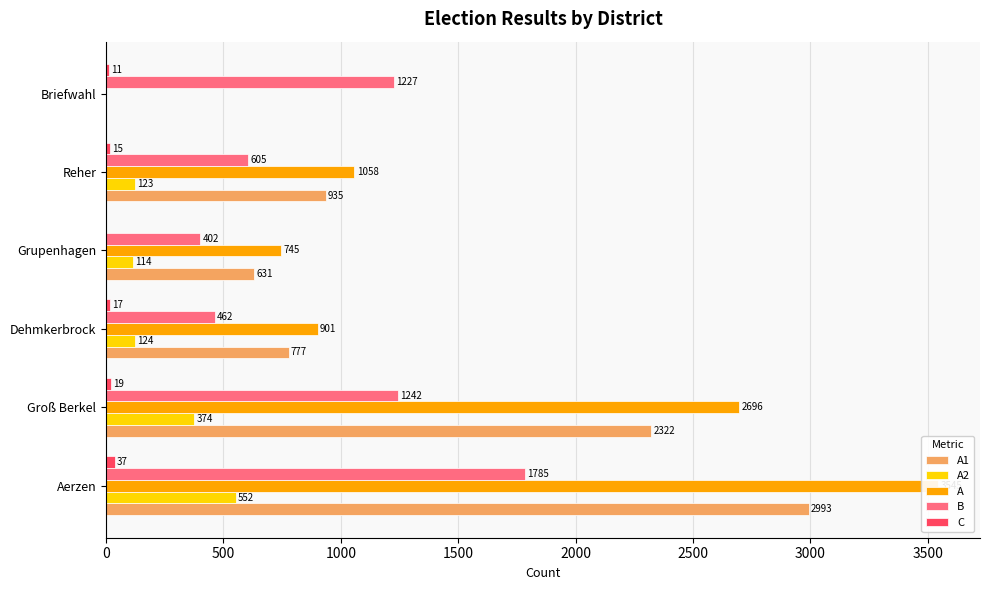

What is the difference between the second highest and second lowest values in the B series?

780